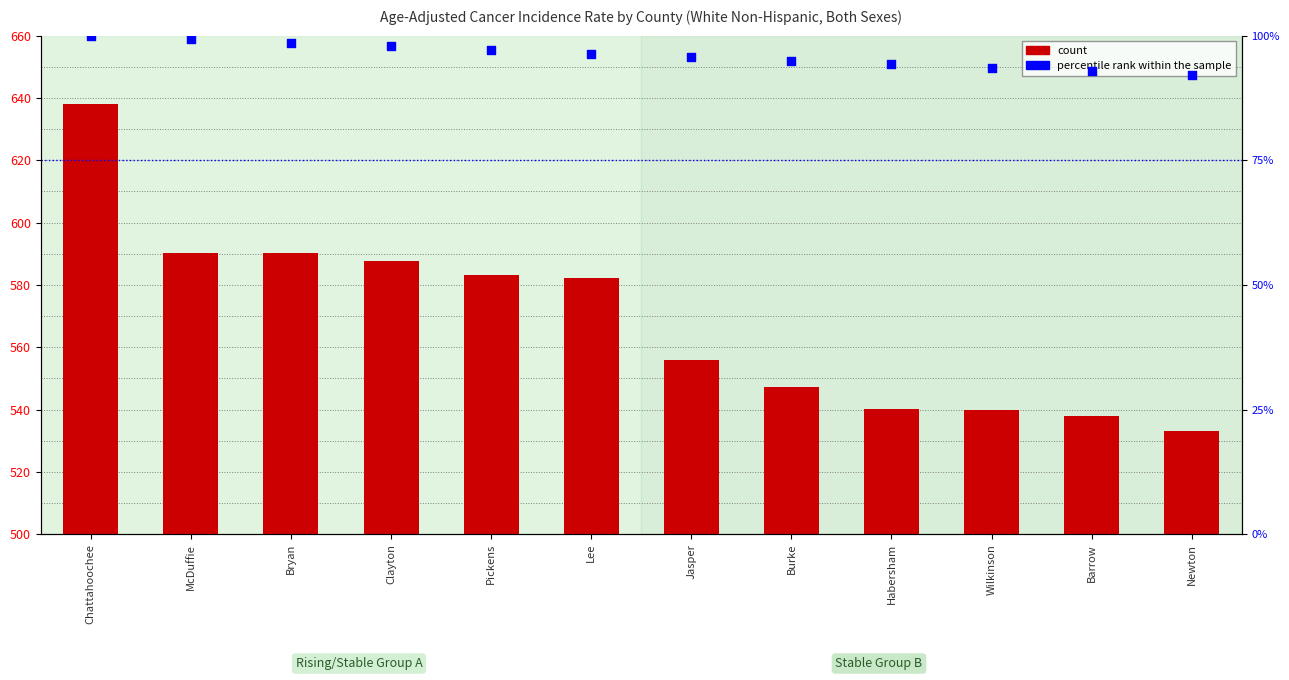

Is the value of count at Bryan greater than the value of percentile rank within the sample at Burke?

Yes